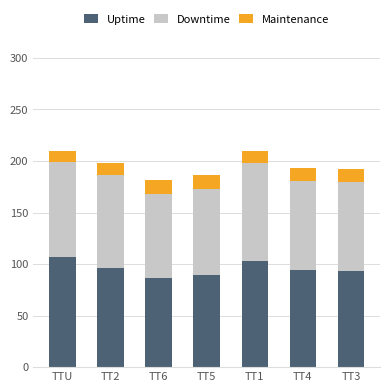

What is the total value across all series at TTU?

209.7